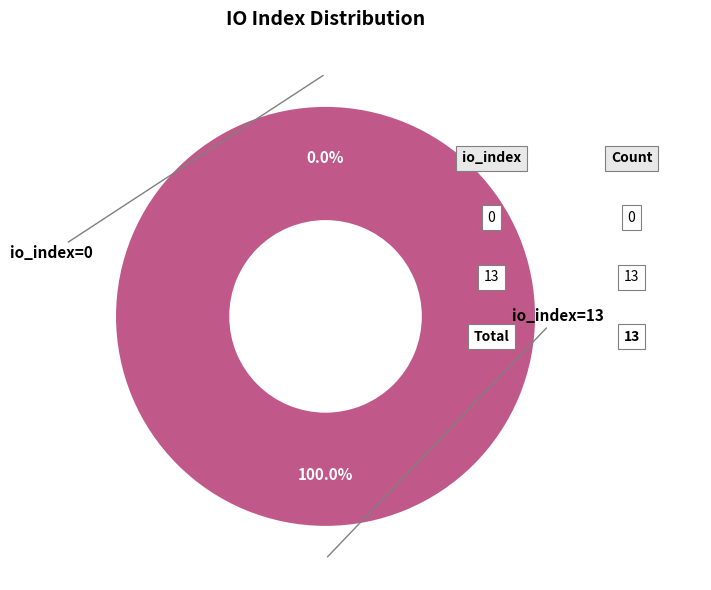

True or false: io_index=0 accounts for 0% of the total.

True